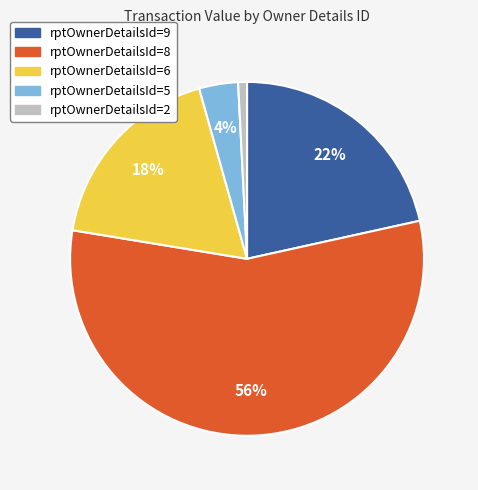

Is there any slice that represents more than half of the pie?

Yes